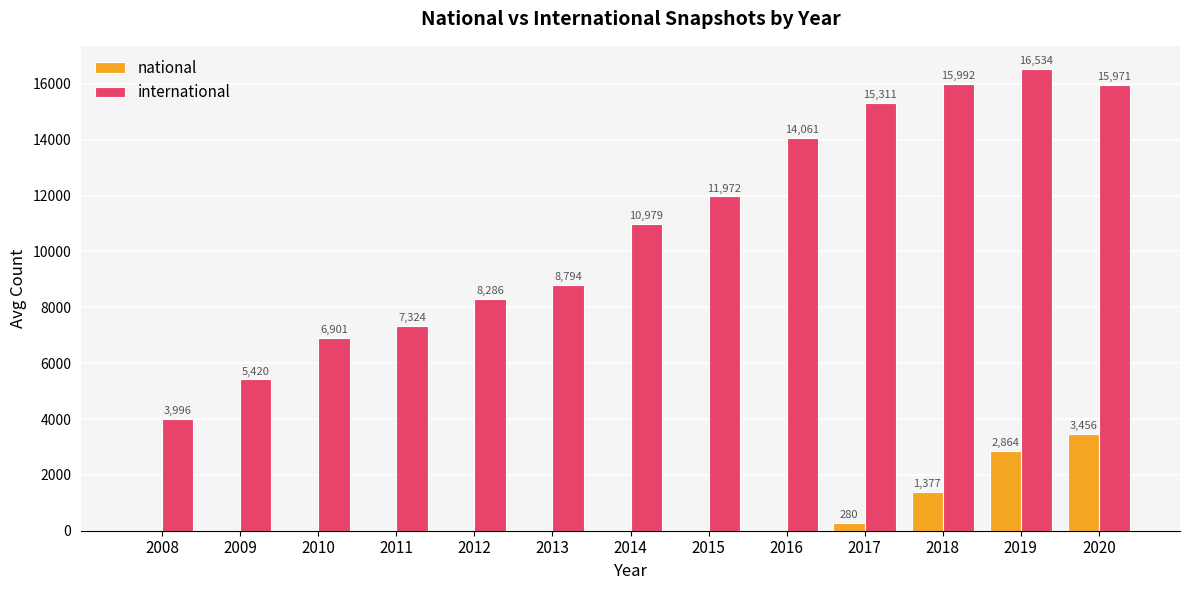

What is the highest value of the international series?

16534